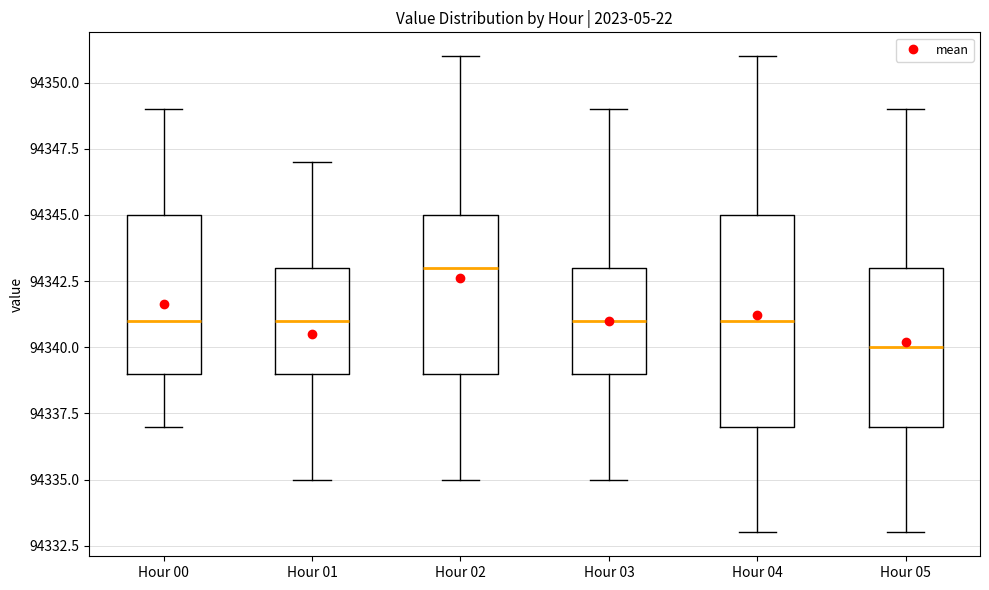

Which box is the tallest, from its lower edge to its upper edge?

Hour 04